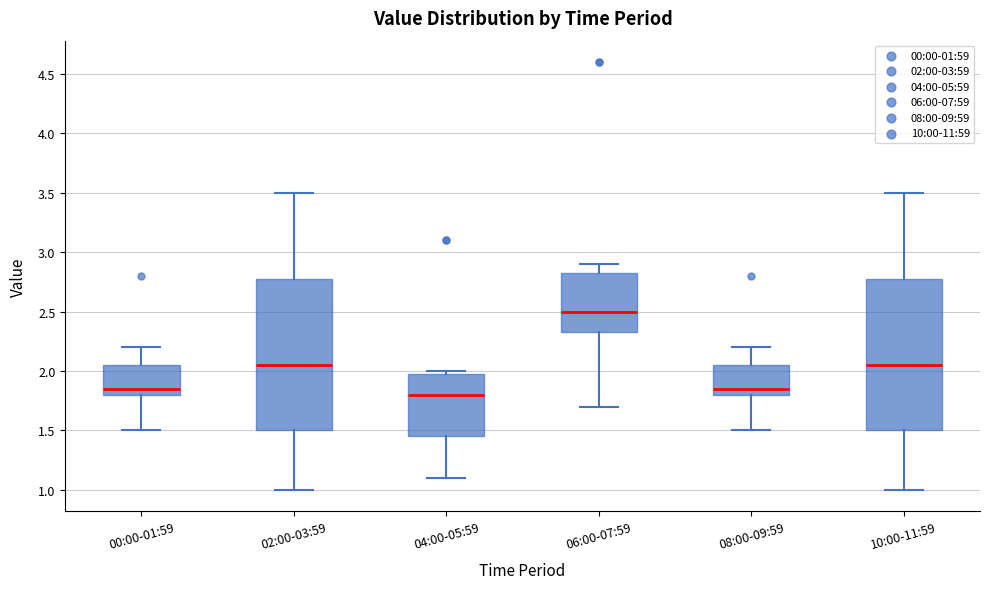

Which box has the highest median line?

06:00-07:59